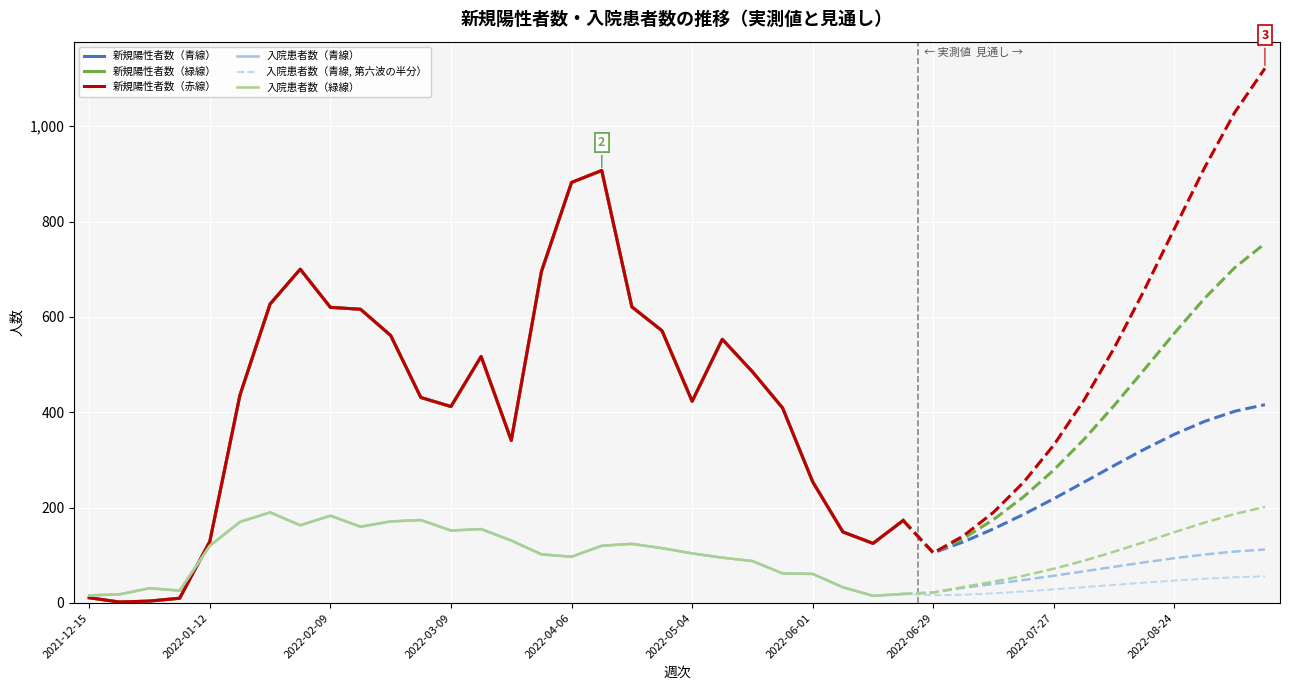

What is the difference between the maximum and minimum values in the 入院患者数（青線, 第六波の半分） series?

175